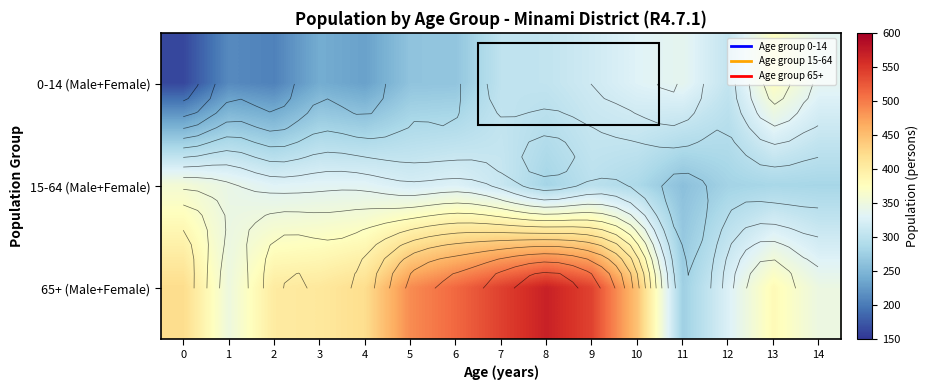

Which series has the largest range (max minus min)?

65+ (Male+Female)